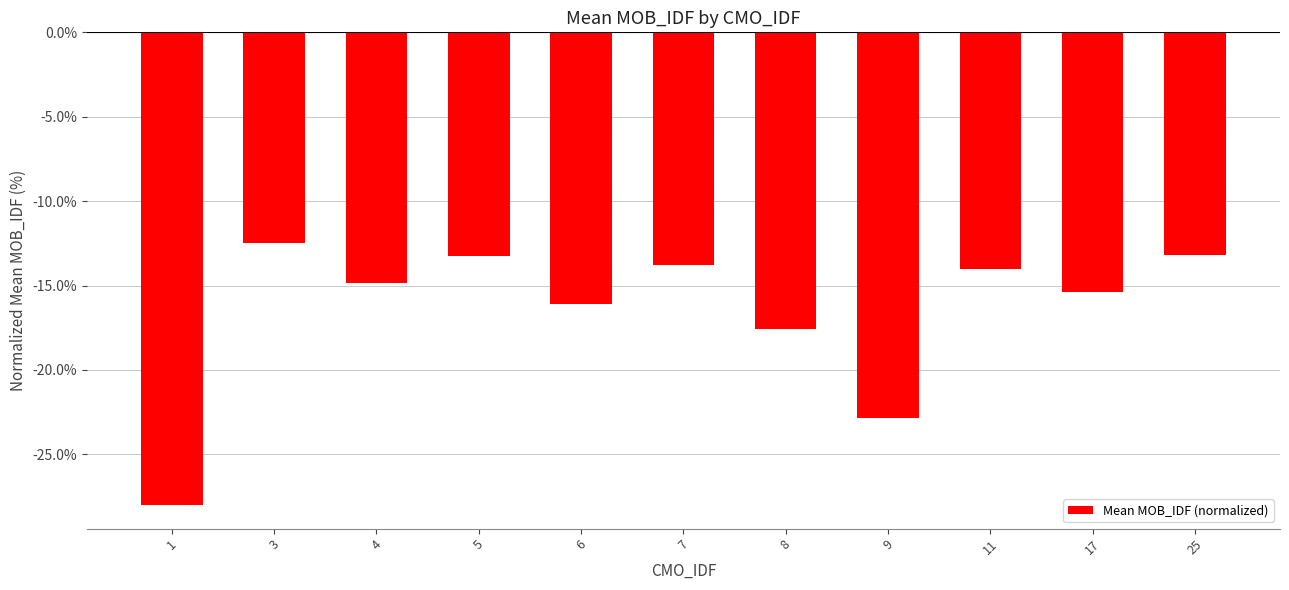

What is the difference between the maximum and second lowest values?

10.4